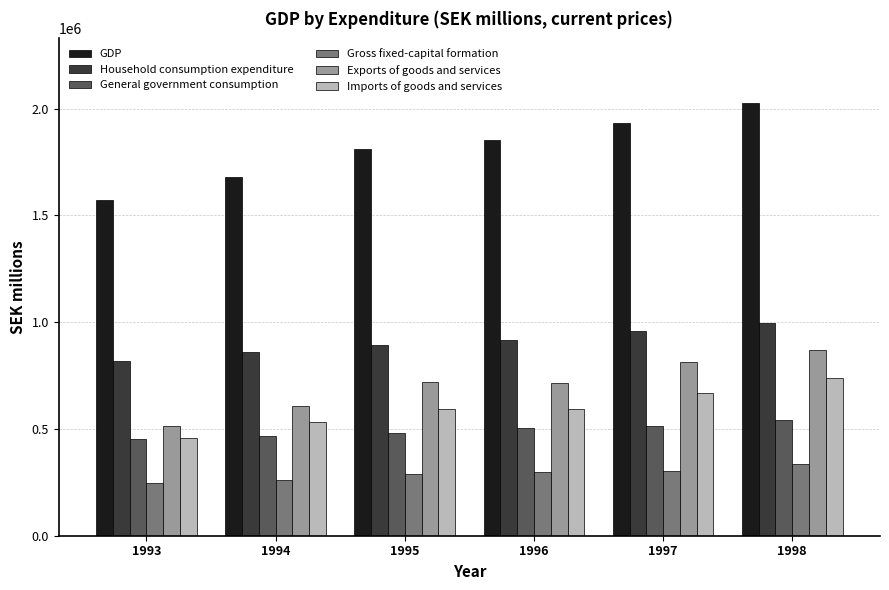

At which category is the sum across all series the highest?

1998